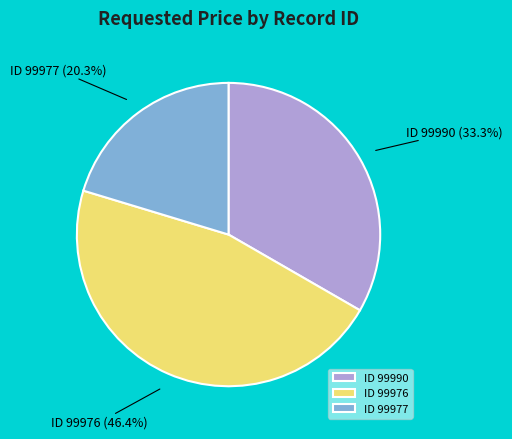

Rank the categories by value from highest to lowest.

ID 99976, ID 99990, ID 99977